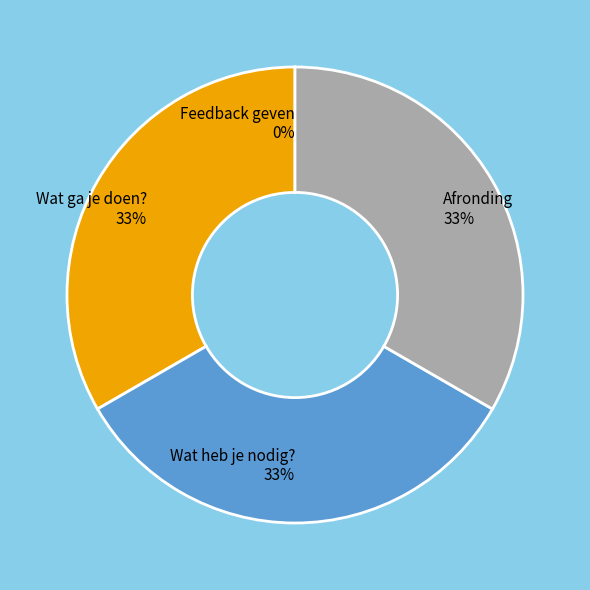

Does any single category account for the majority?

No